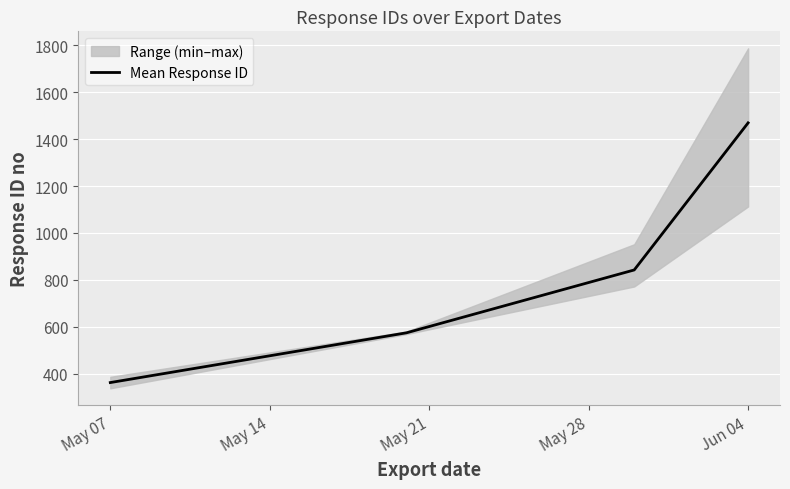

What is the maximum value shown in the chart?

1469.4